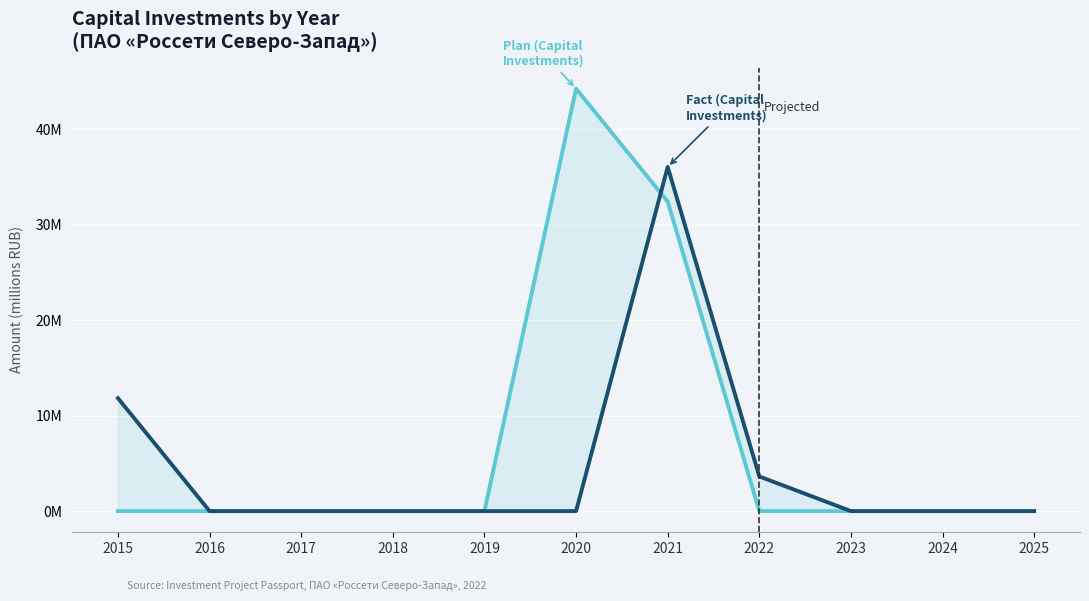

At which category does Plan (Capital Investments) reach its first local peak?

2020